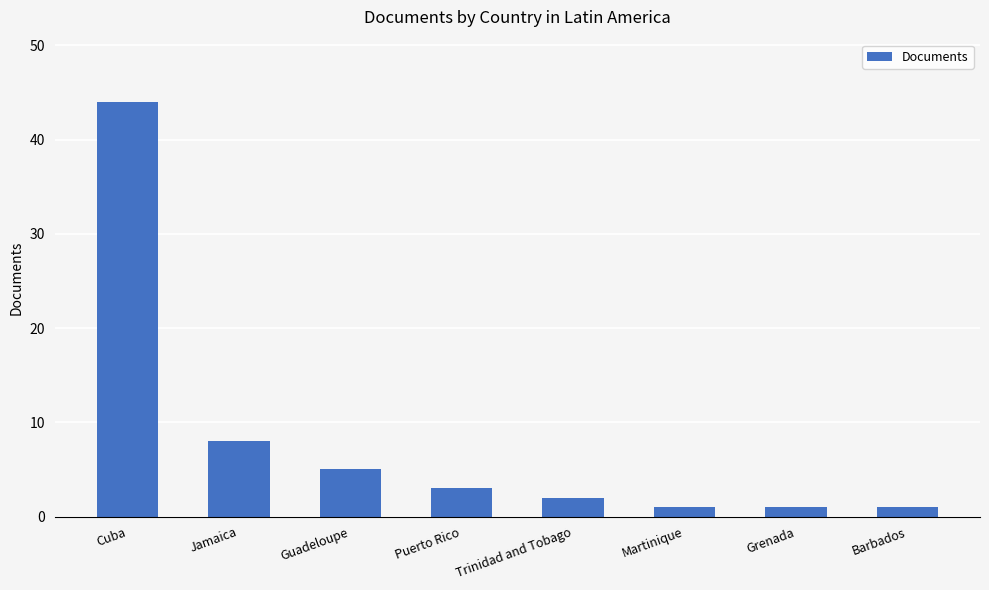

Reading left to right, transcribe all the data shown in this chart.

Cuba=44	Jamaica=8	Guadeloupe=5	Puerto Rico=3	Trinidad and Tobago=2	Martinique=1	Grenada=1	Barbados=1